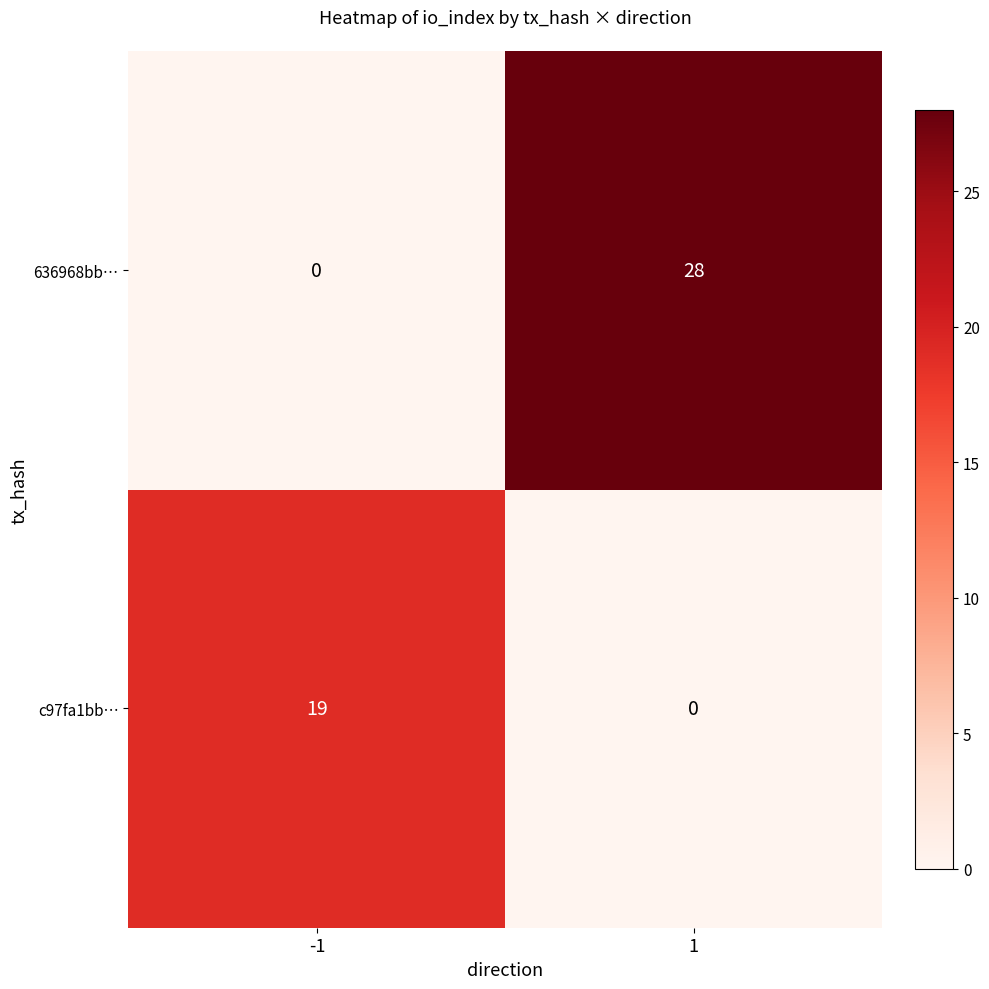

Reading left to right, what are all the values shown in this chart?

636968bb…: 0	28
c97fa1bb…: 19	0